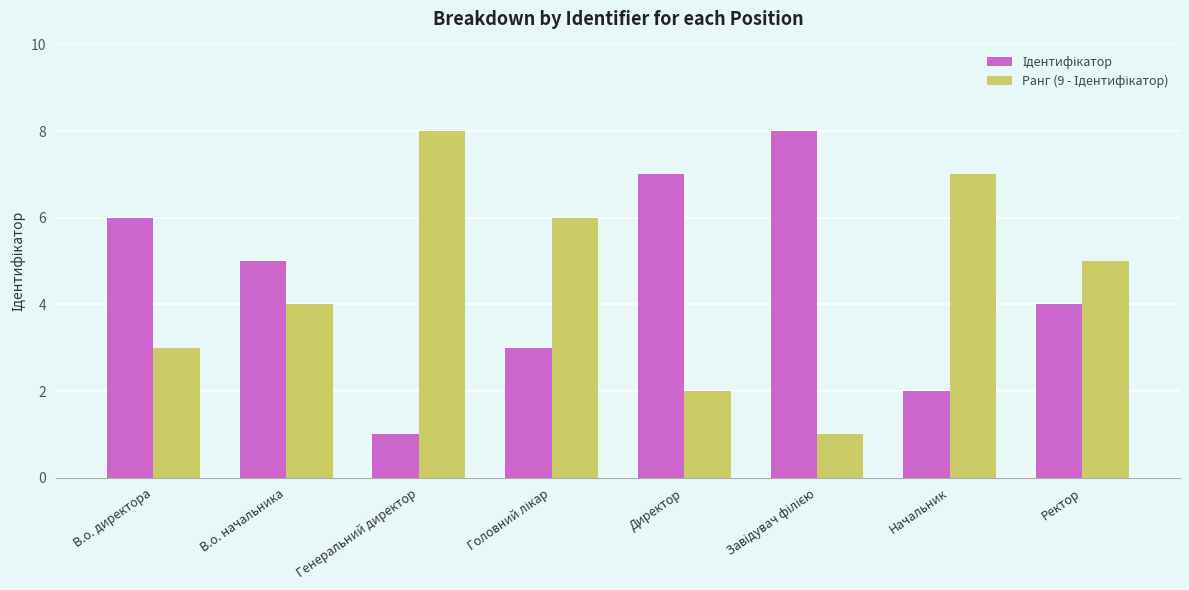

What is the label of the 8th bar from the right?

В.о. директора